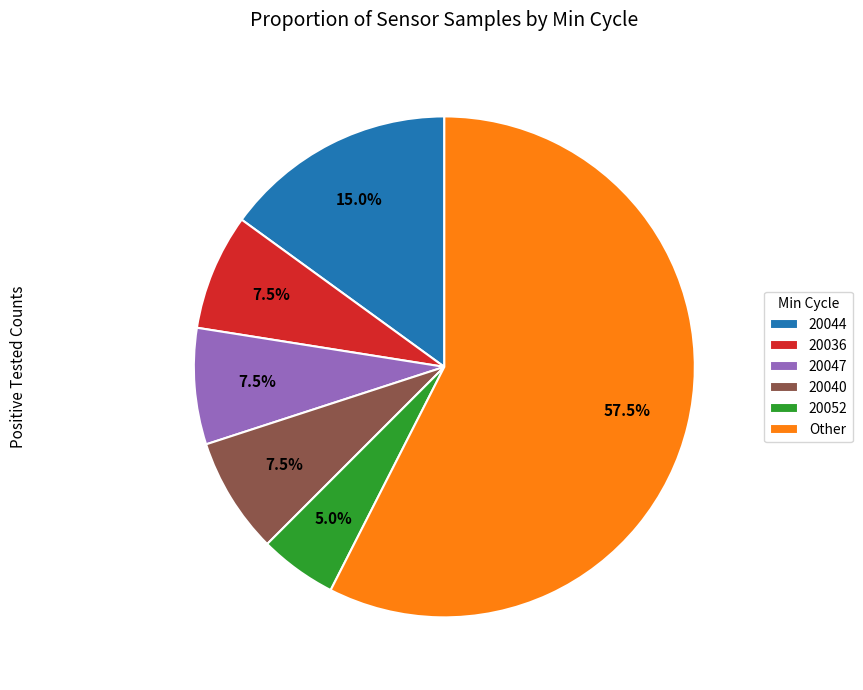

Is Other the majority of the pie?

Yes